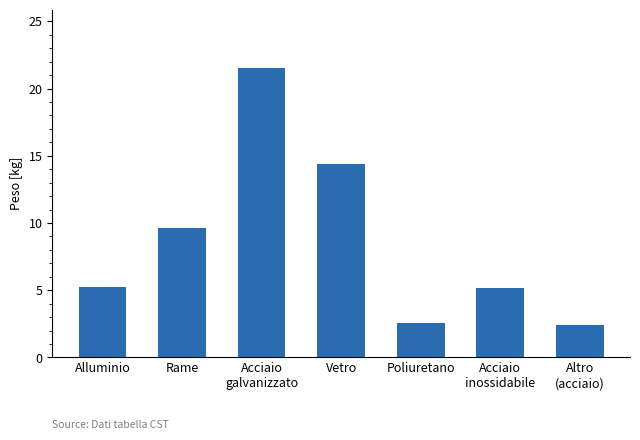

What is the difference between the second highest and minimum values?

12.0